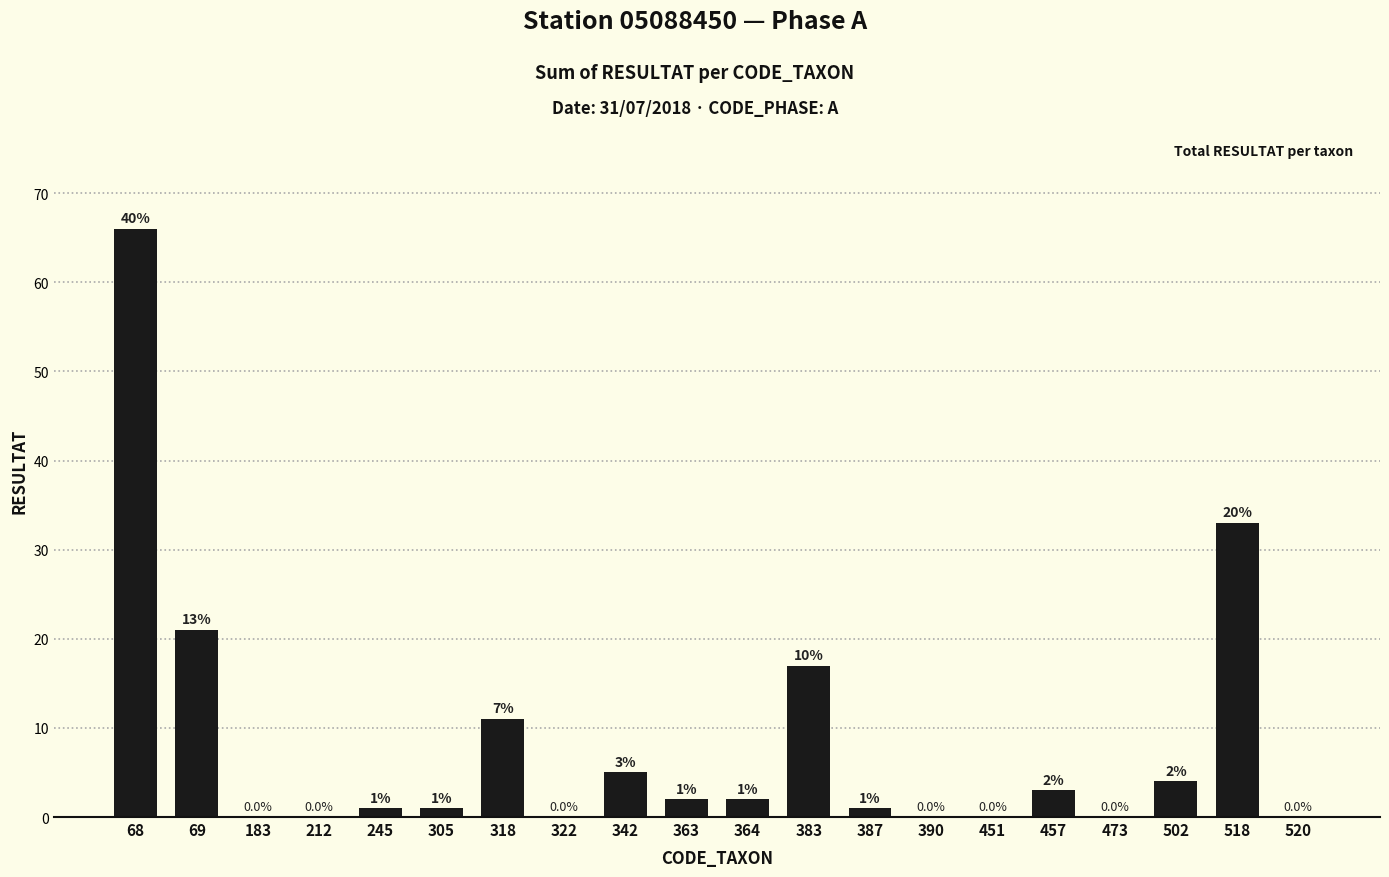

Count the number of categories in the chart.

20